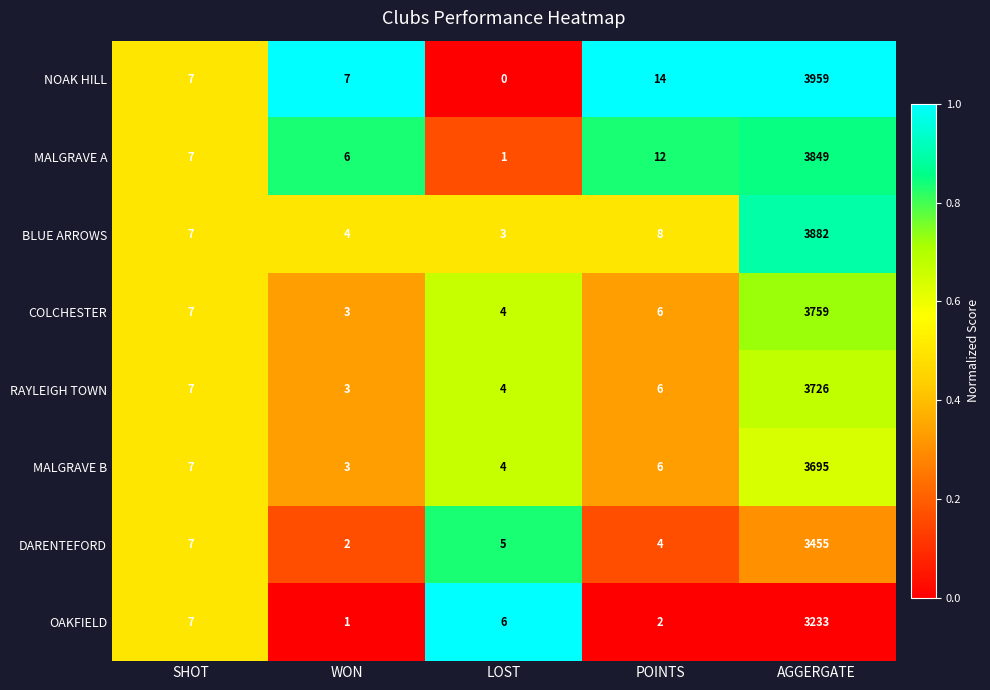

Which series has the widest spread of values?

NOAK HILL